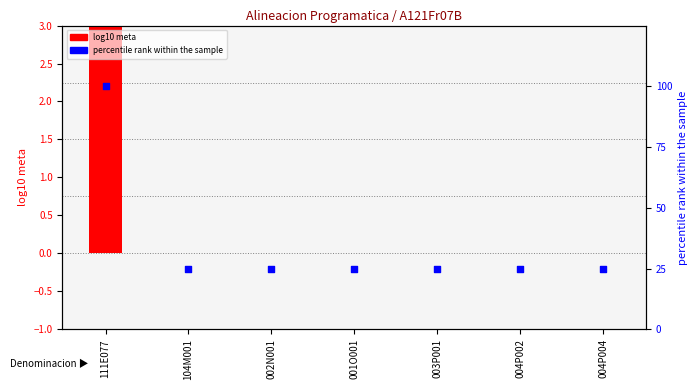

Which series has the widest spread of Y values?

percentile rank within the sample